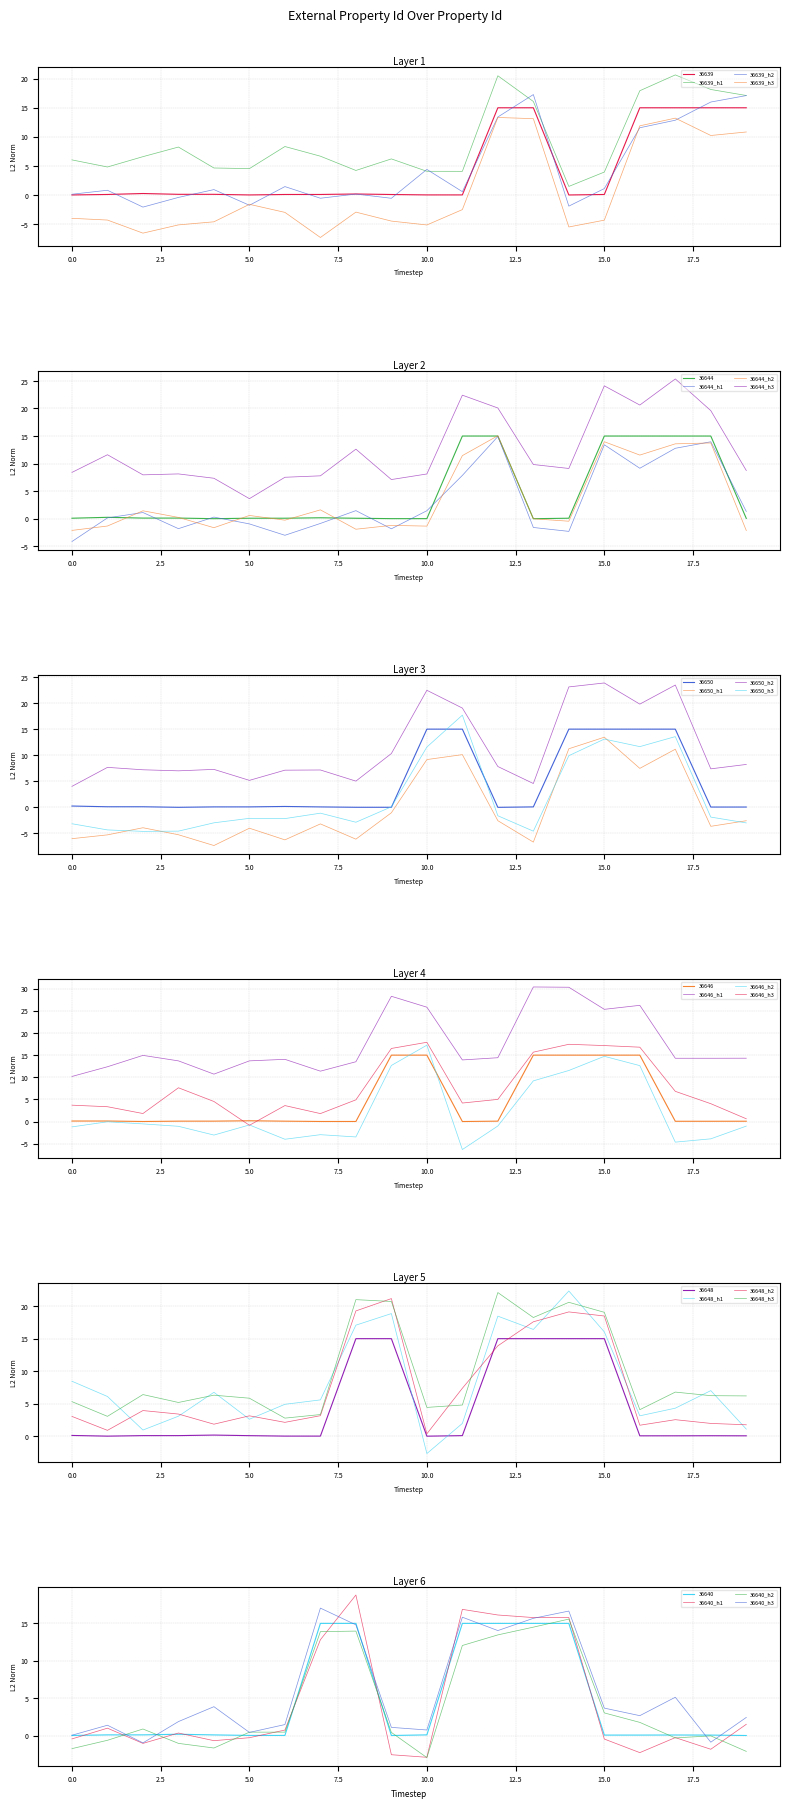

True or false: 36639_h1 and 36639_h2 intersect in this chart.

True